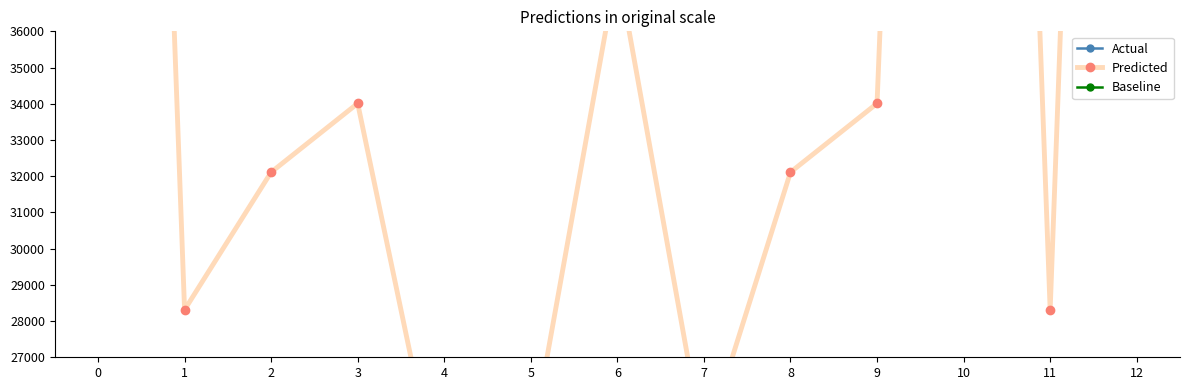

Is it true that Actual equals 281 at 2?

False